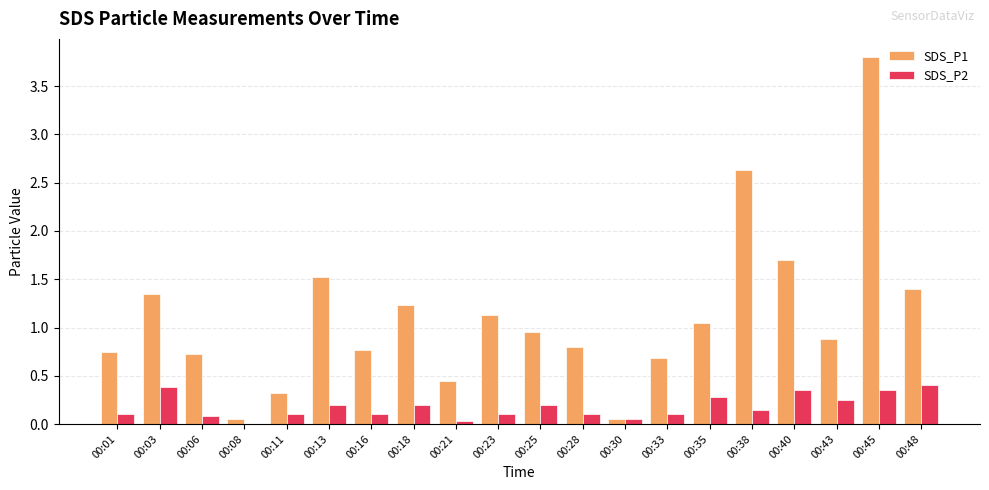

True or false: SDS_P2 has a value of 0.2 at 00:25.

True